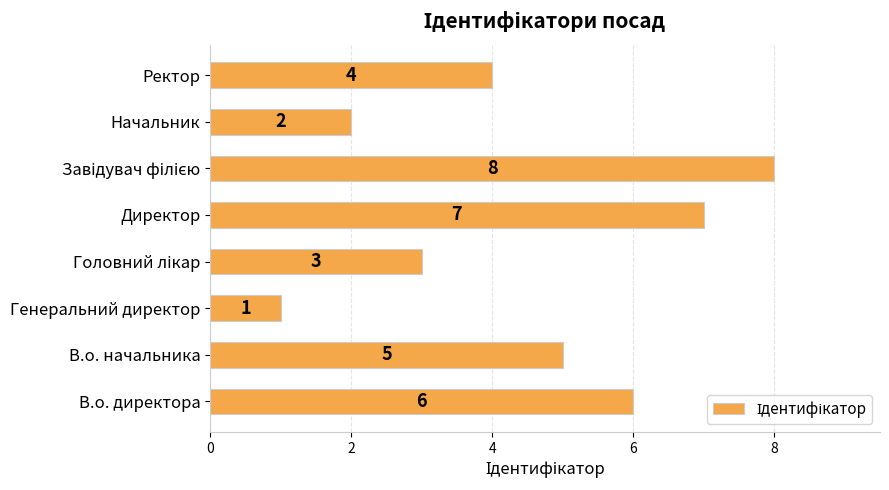

What is the change in value from В.о. директора to Директор?

+1